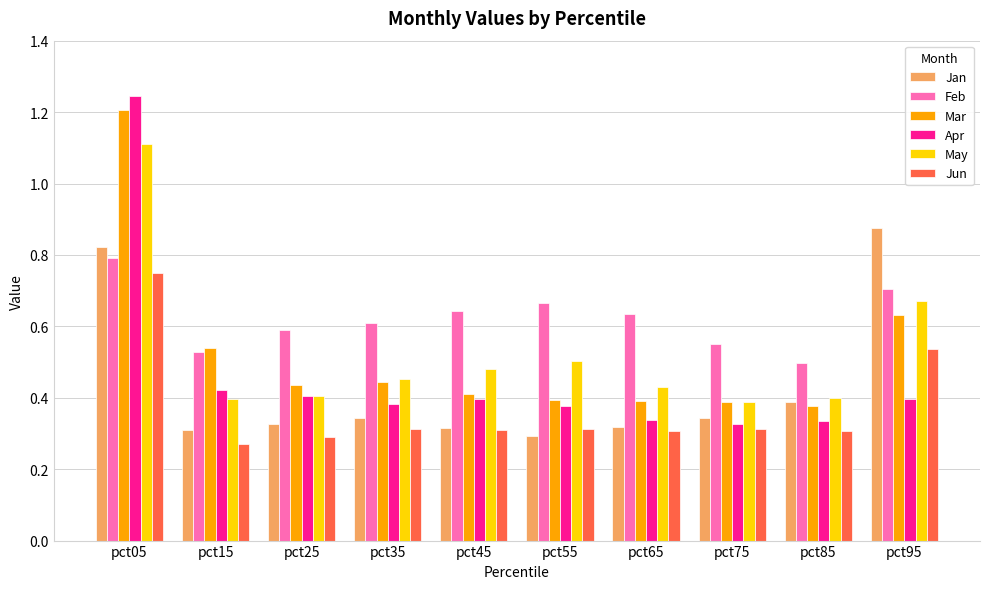

Which series has the widest spread of values?

Apr